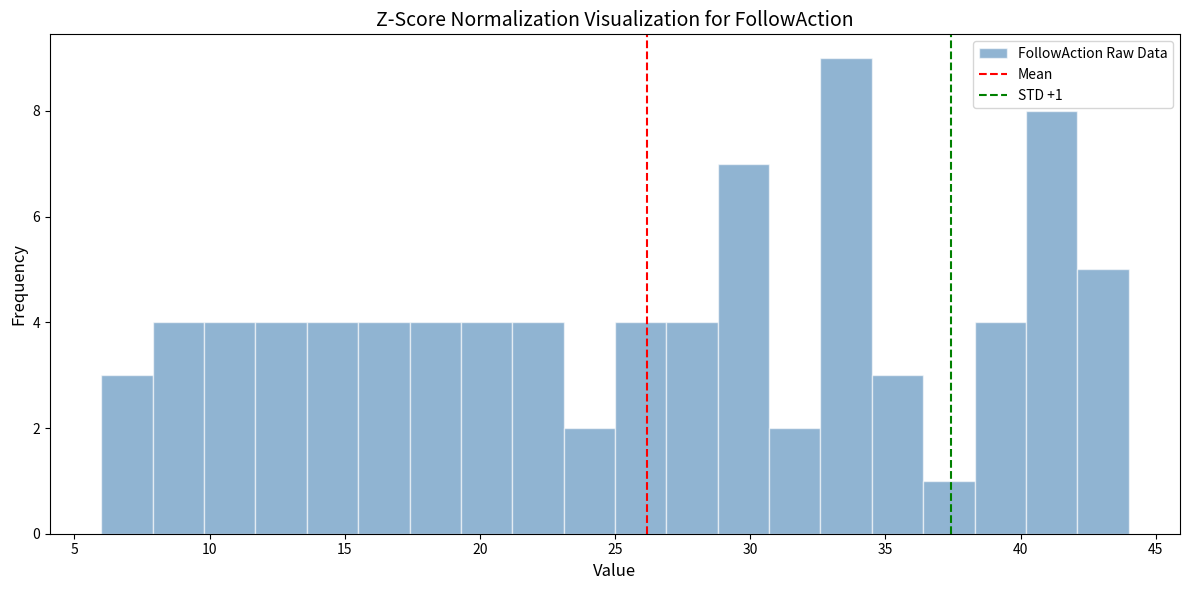

Read against the x-axis, roughly where is the centre of the tallest bar?

33.5